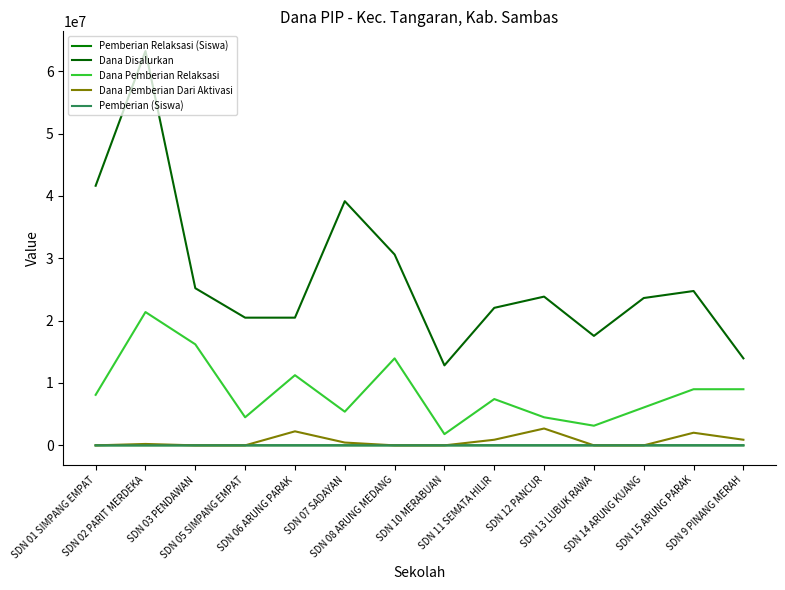

Is this an area chart (filled region under the line)?

No